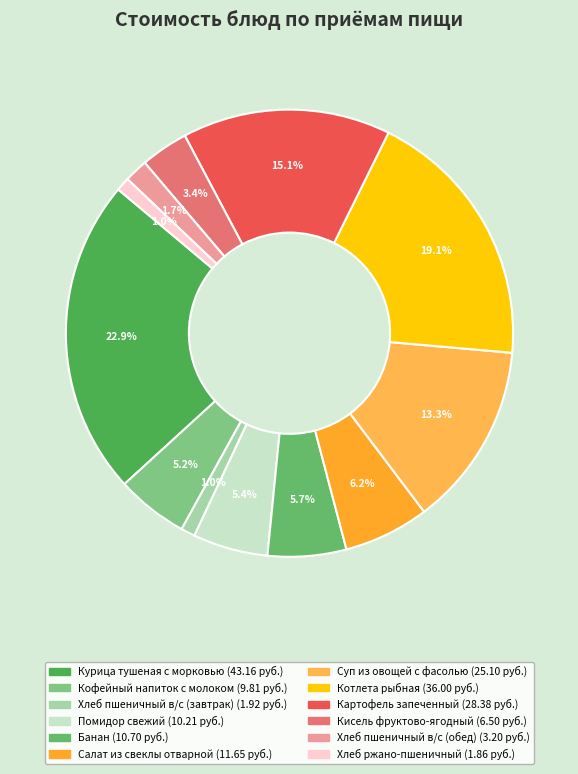

Is Кисель фруктово-ягодный the majority of the pie?

No